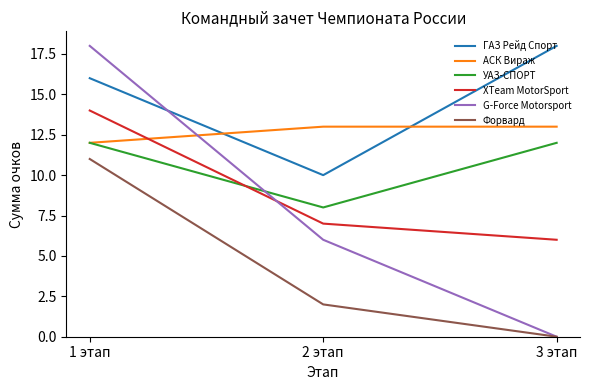

What is the highest value of the АСК Вираж series?

13